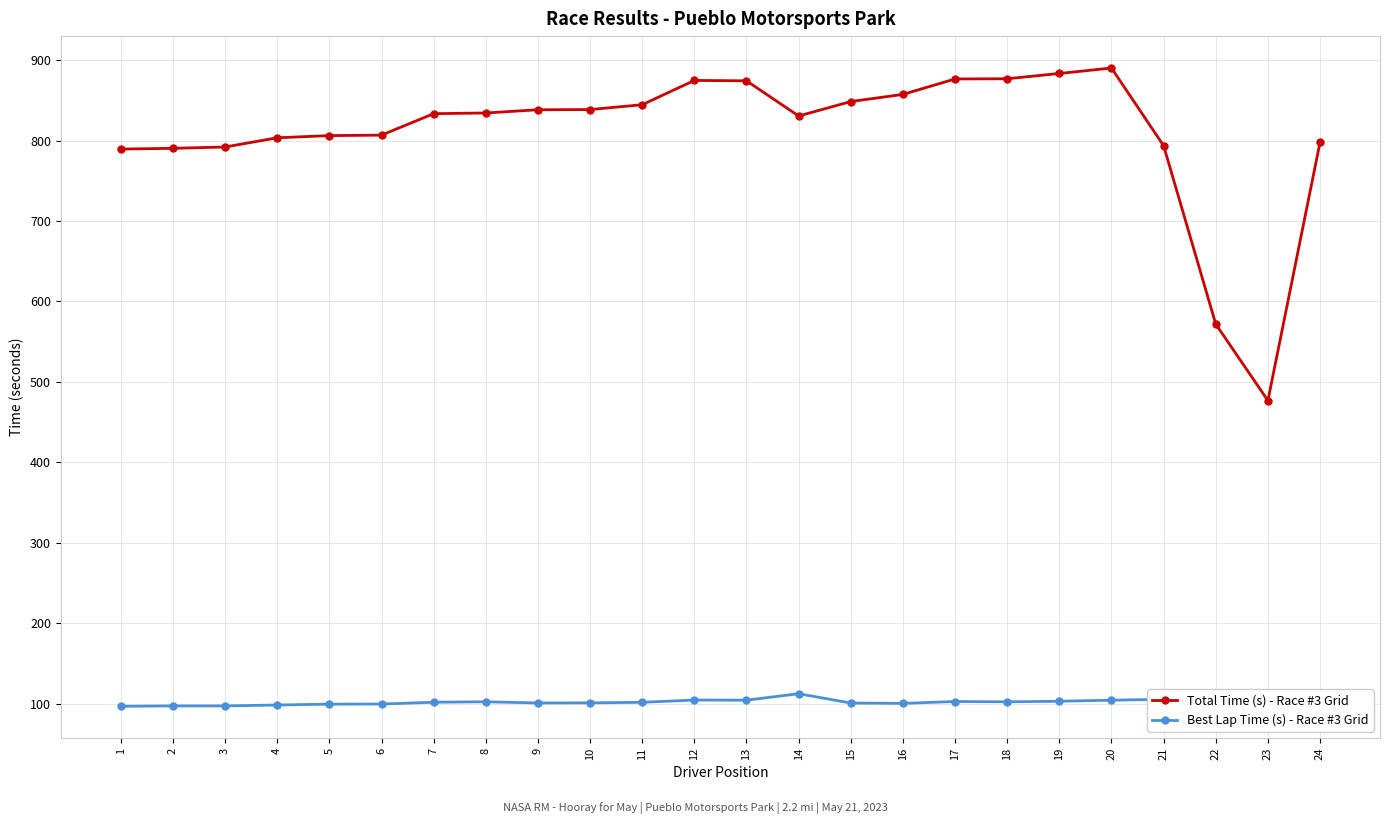

What is the maximum value for Best Lap Time (s) - Race #3 Grid?

112.2